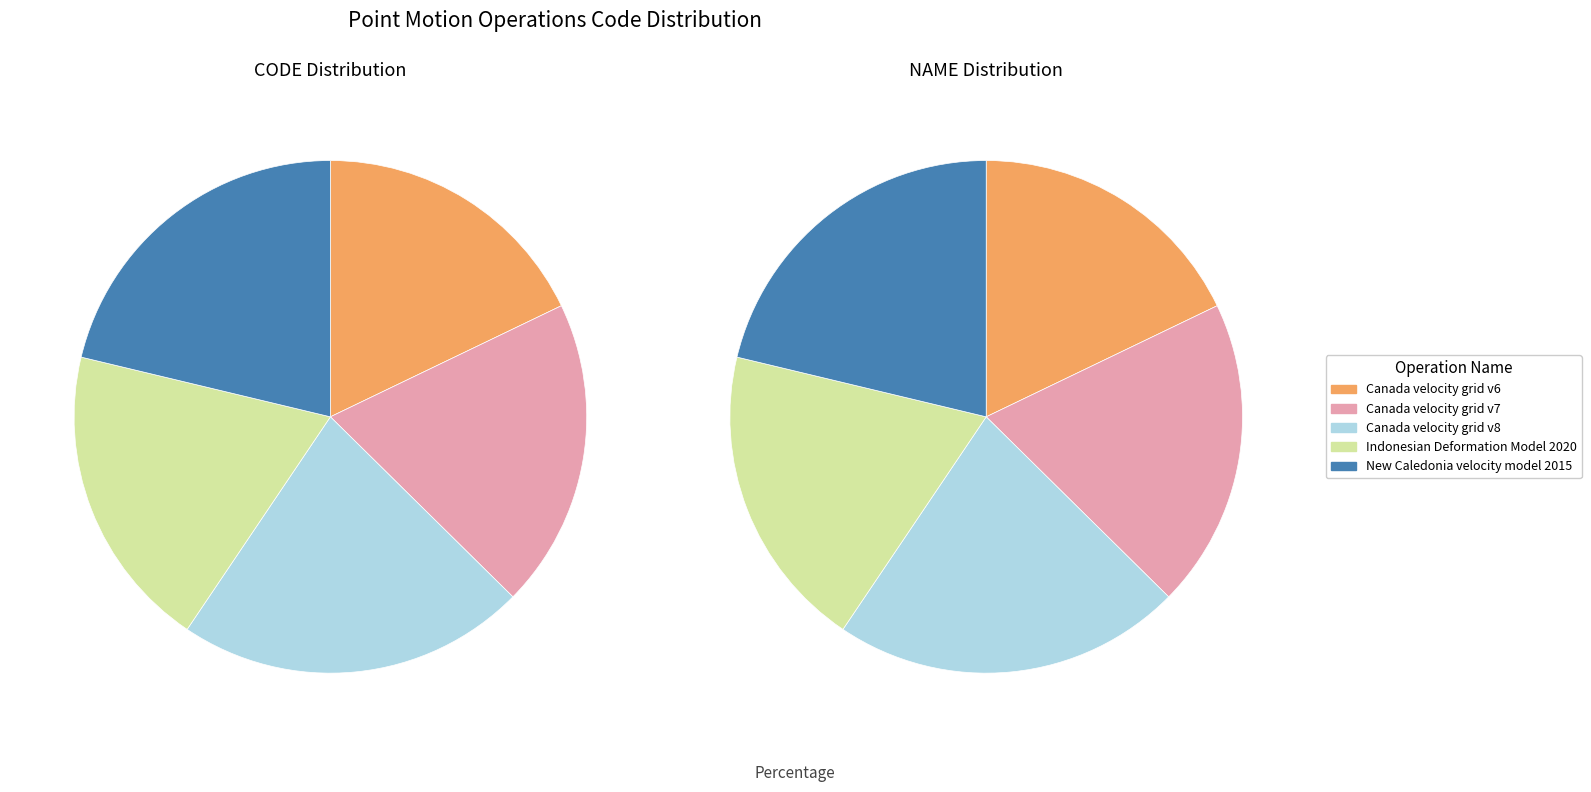

To the nearest percent, what is the combined percentage of Indonesian Deformation Model 2020 and Canada velocity grid v8?

41%